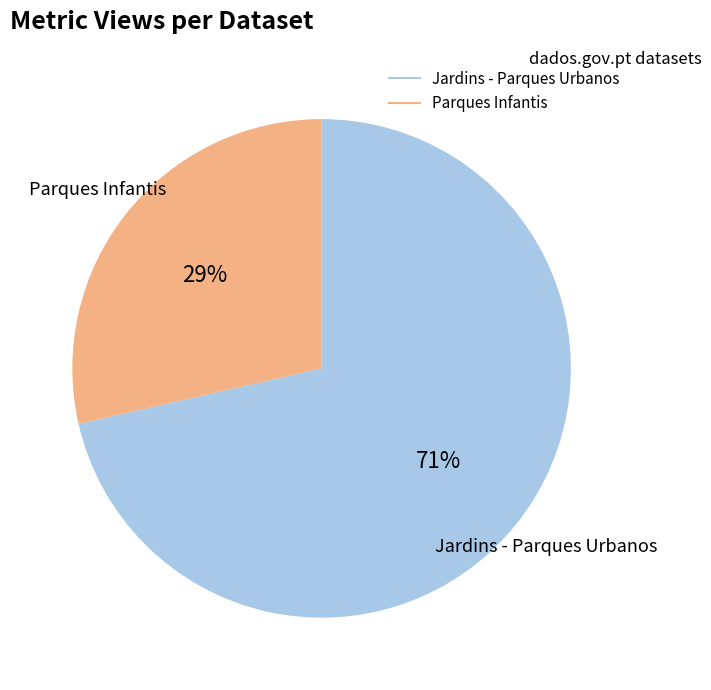

To the nearest percent, what is the average slice percentage?

50%